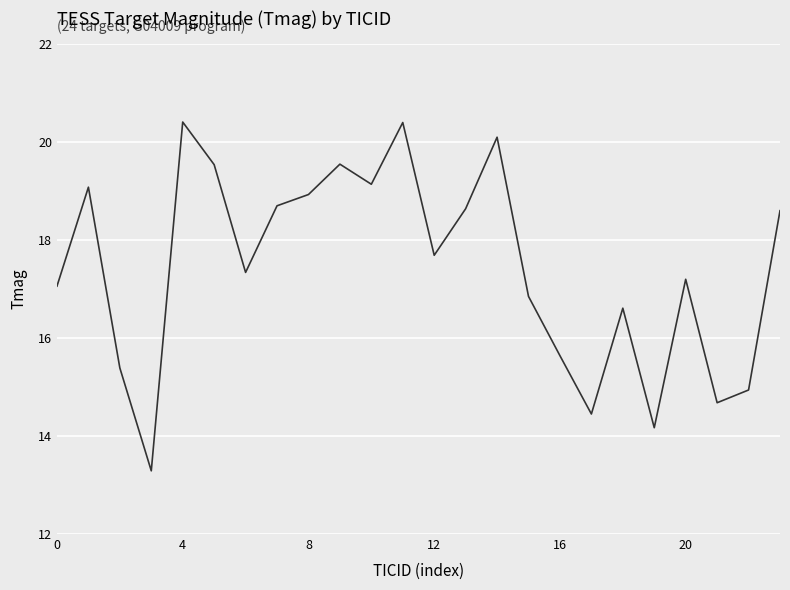

Does the chart have visible grid lines?

Yes